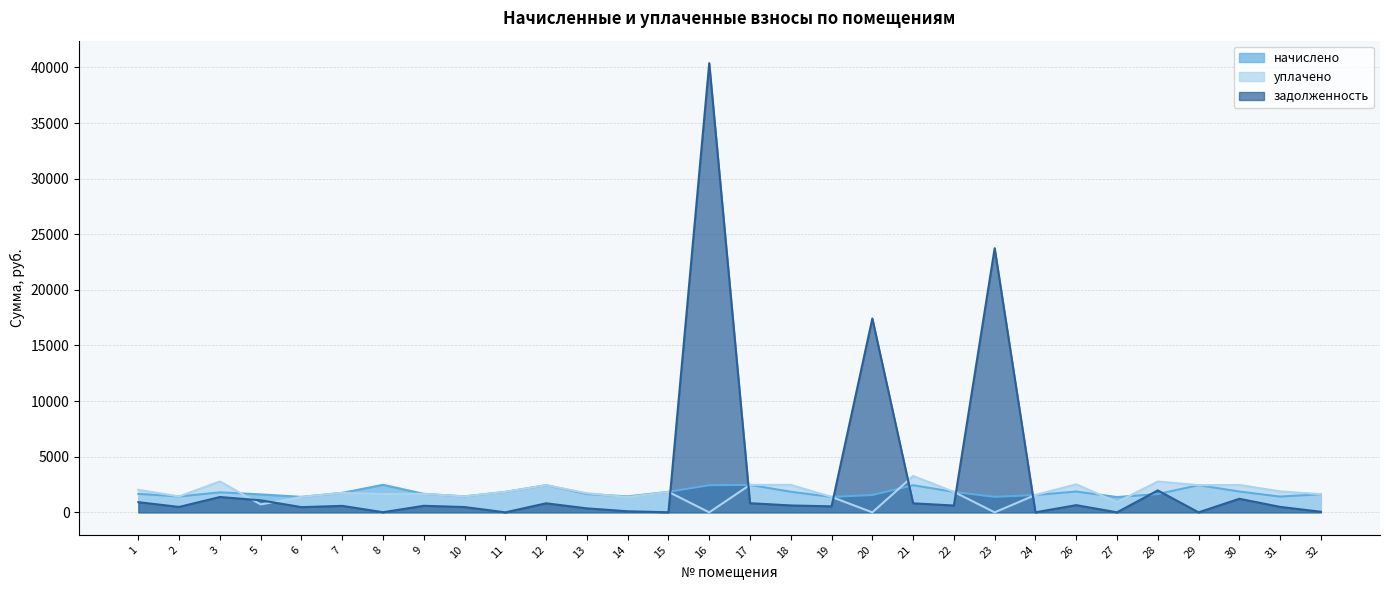

Is it true that уплачено equals 1009.4 at 24?

False